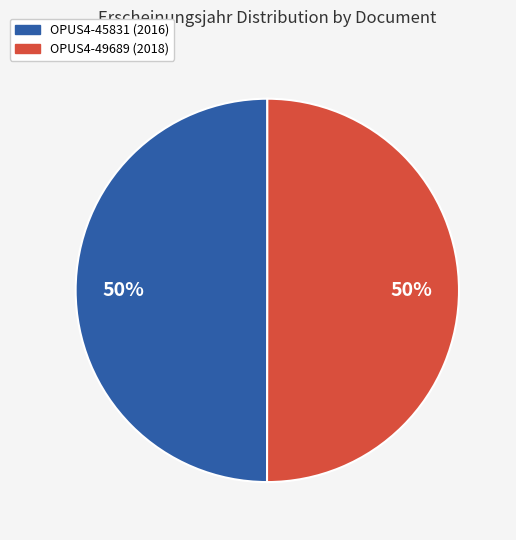

Do OPUS4-49689 and OPUS4-45831 together represent more than half of the pie?

Yes